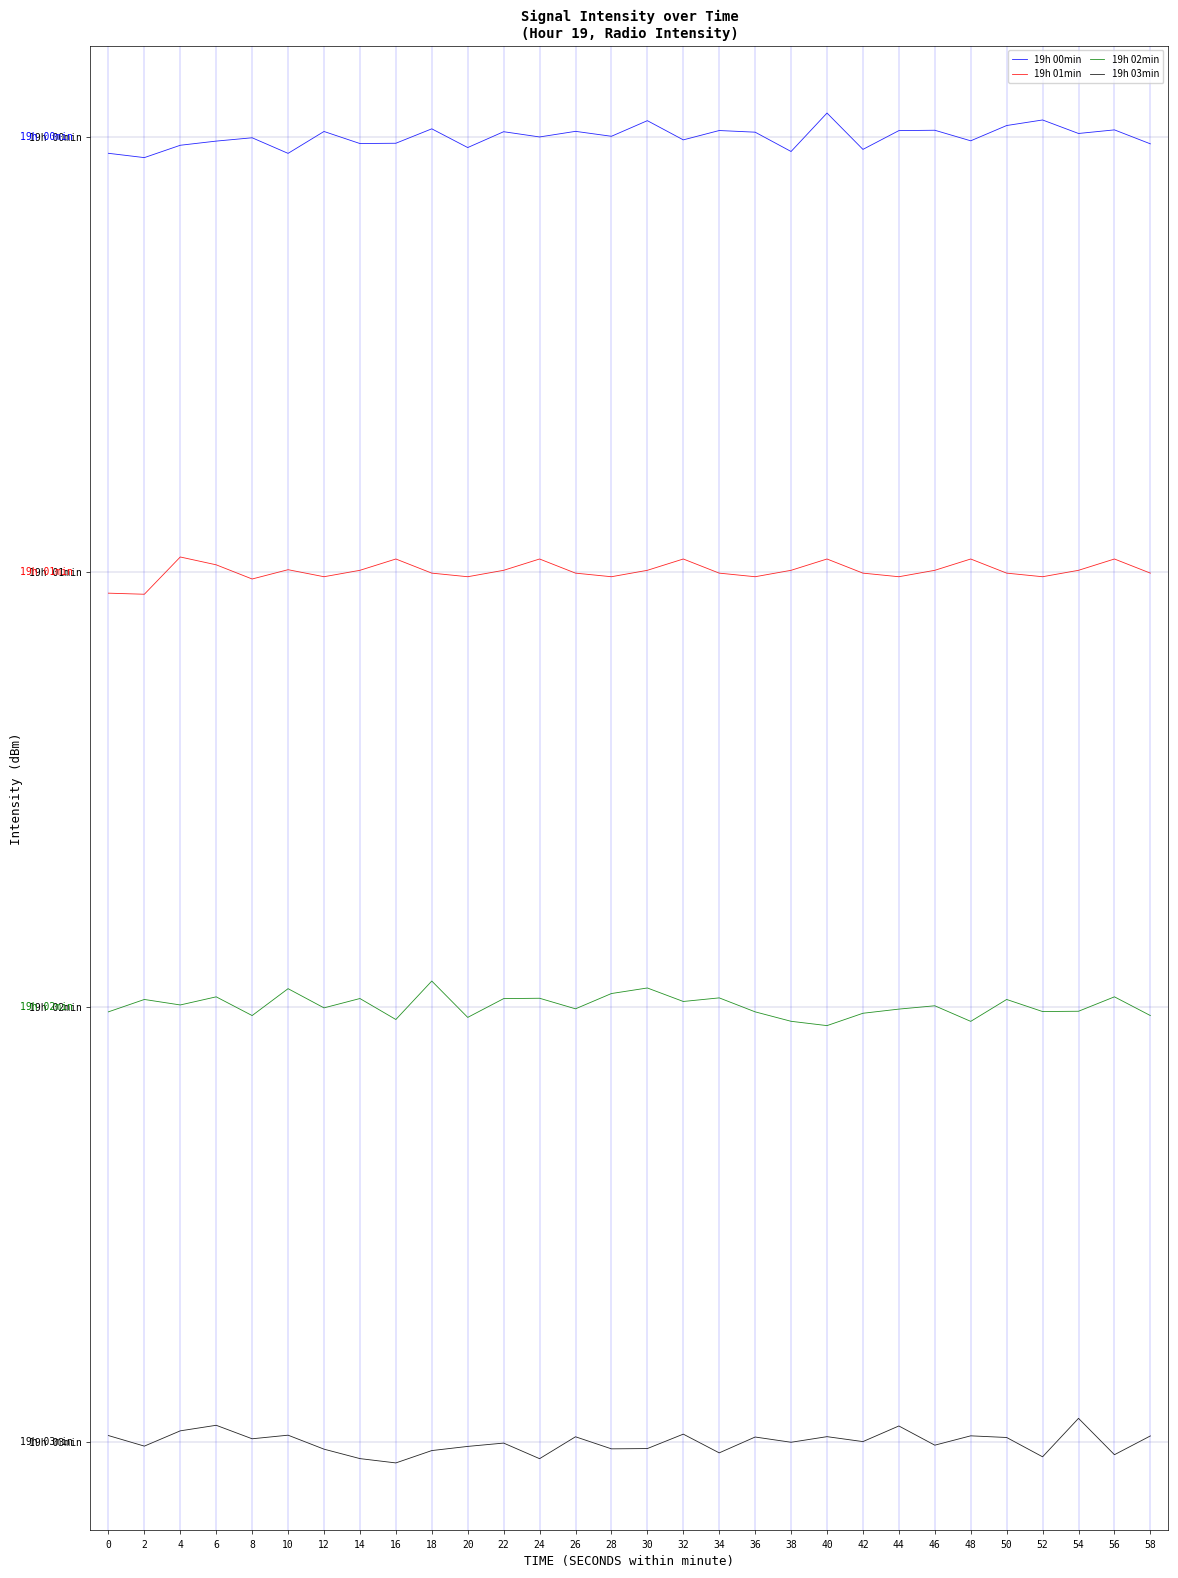

Does the chart display data point markers on the line(s)?

No